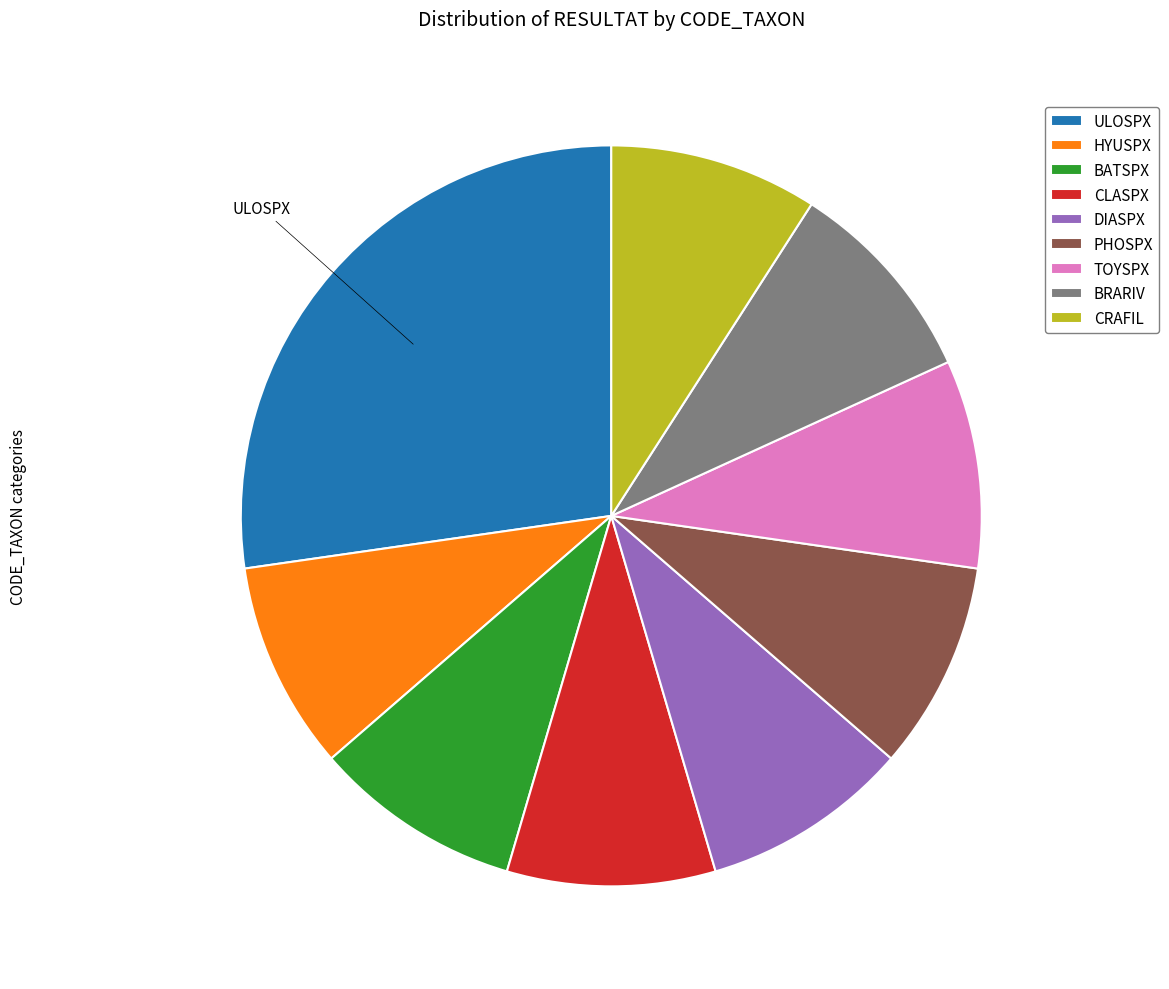

Is there any slice that represents more than half of the pie?

No